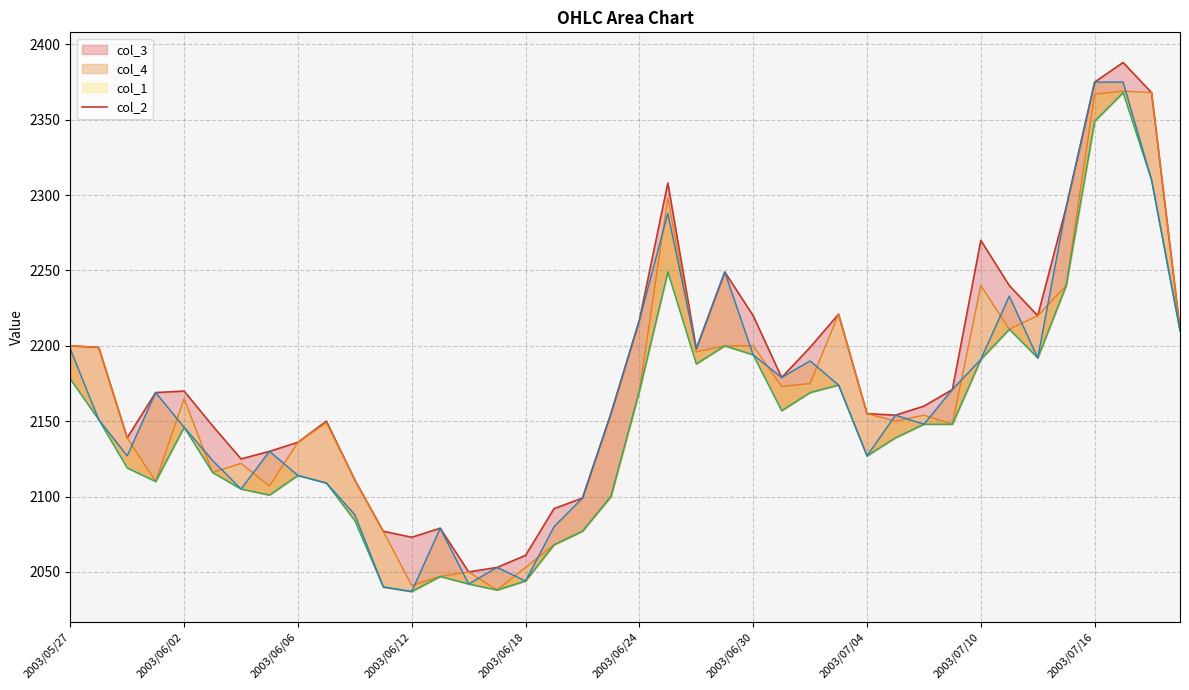

Rank the categories by value from lowest to highest.

14, 15, 16, 12, 11, 13, 17, 18, 10, 2003/06/30, 2003/07/04, 2003/07/10, 2003/06/06, 2003/06/24, 2003/07/16, 29, 19, 28, 30, 2003/06/12, 2003/06/18, 31, 25, 22, 2003/06/02, 26, 2003/05/27, 39, 20, 24, 34, 27, 33, 23, 32, 35, 21, 38, 36, 37